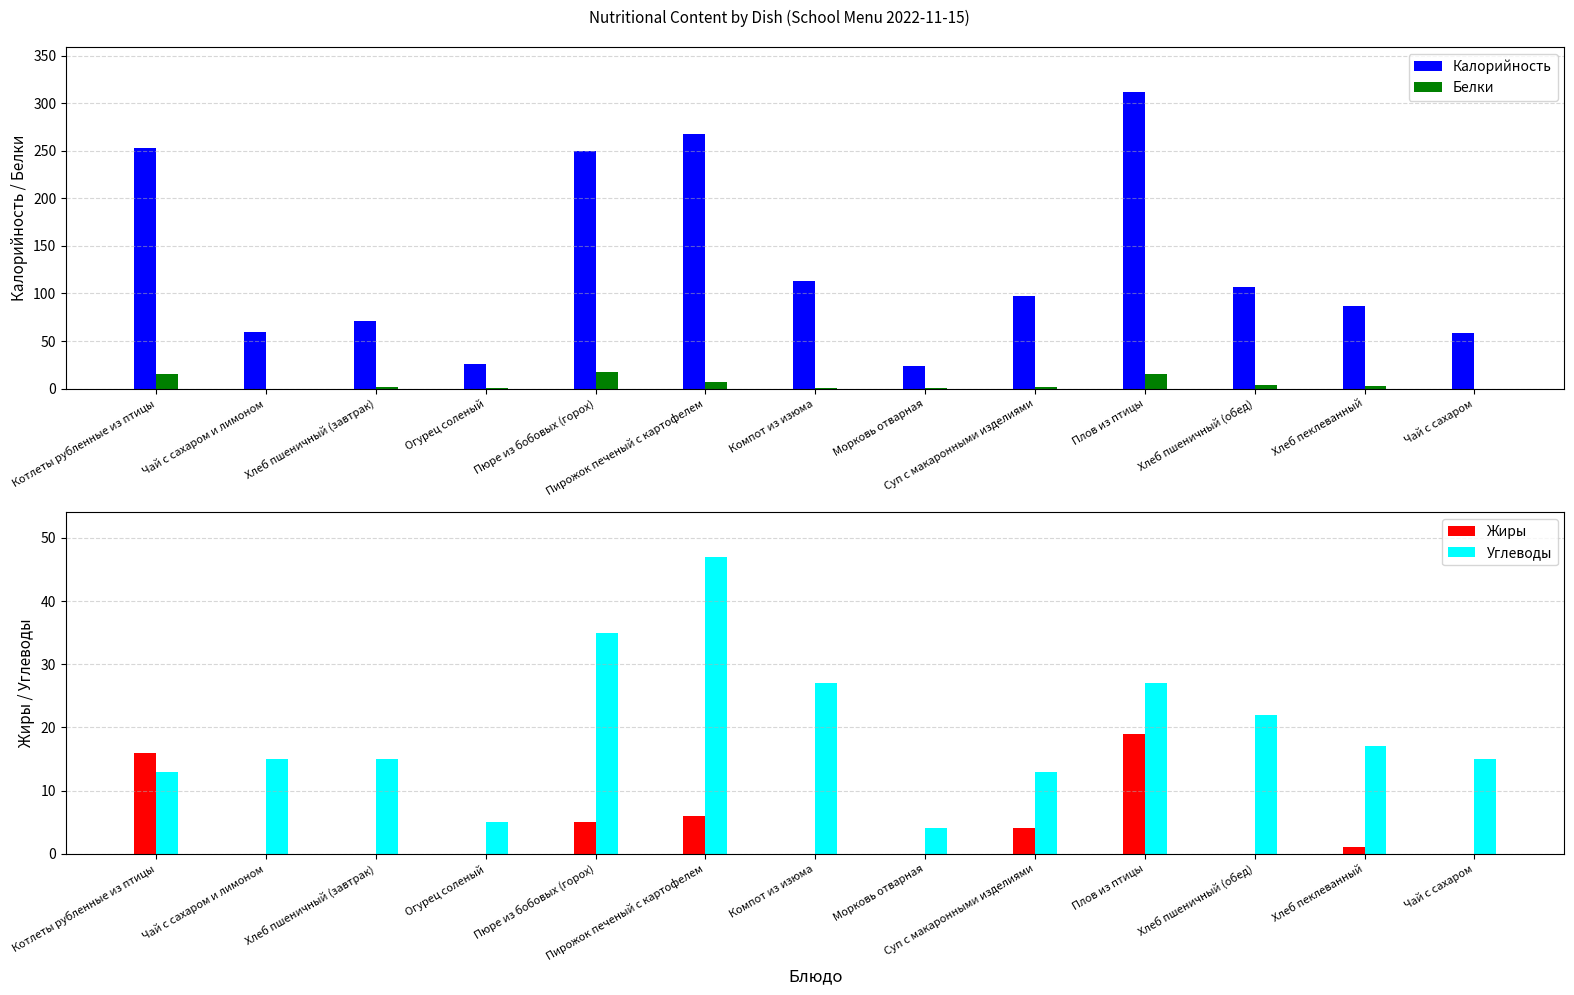

How many series are shown in this chart?

4